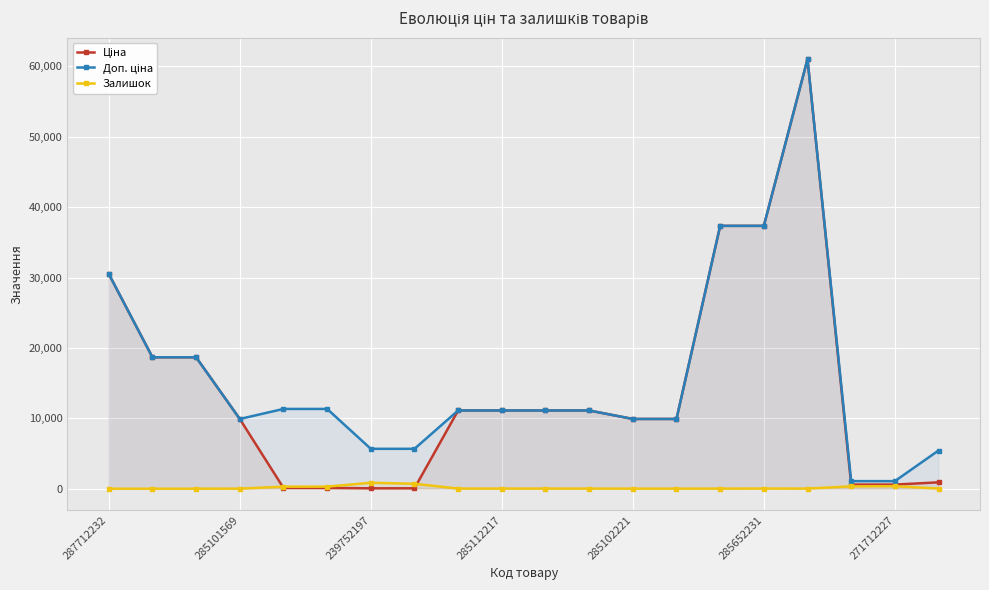

At which label does Доп. ціна first exceed 11113?

287712232